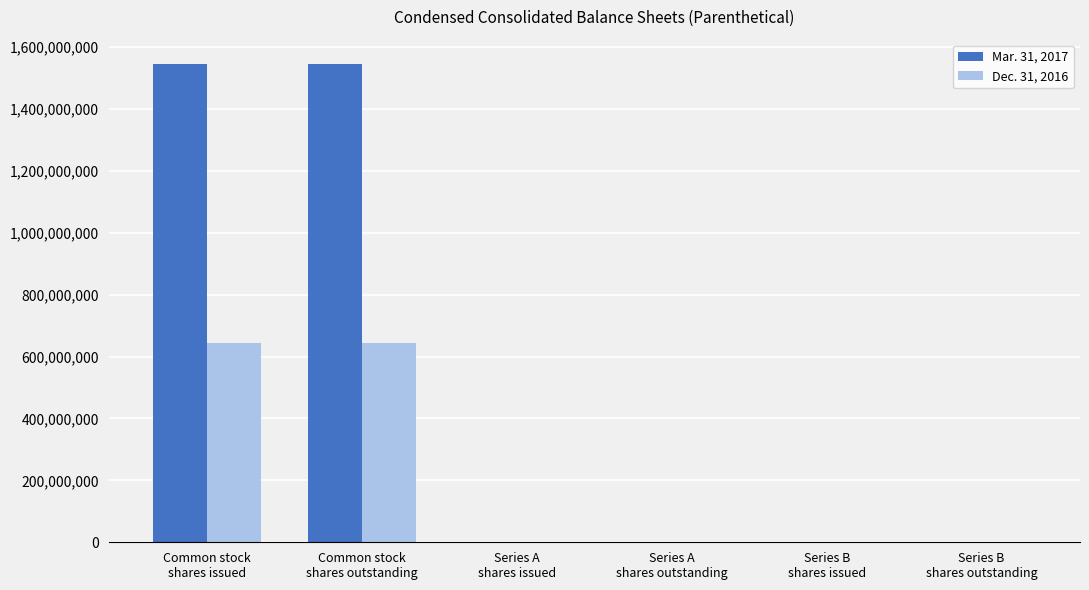

Which series has the largest total across all categories?

Mar. 31, 2017